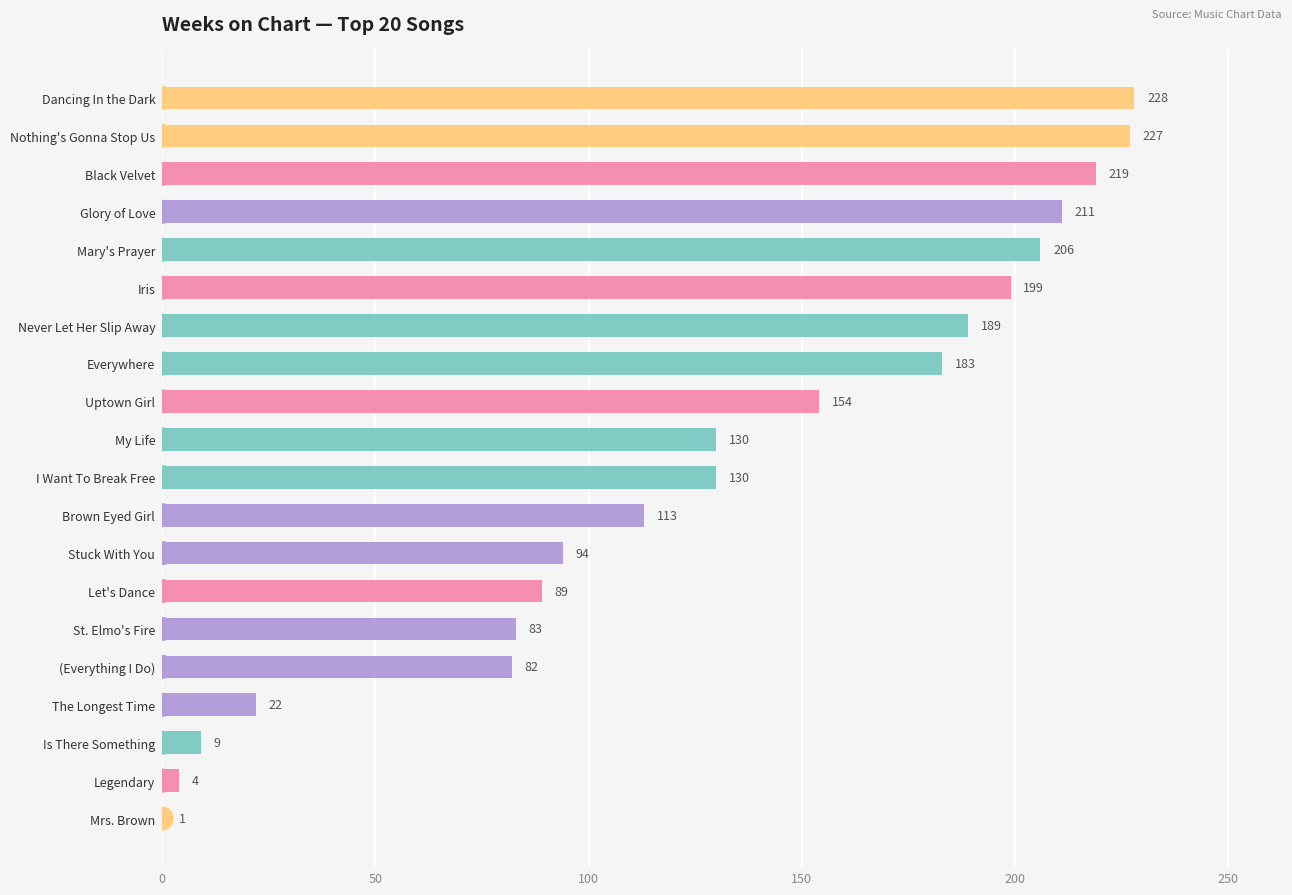

Does the chart contain any negative values?

No